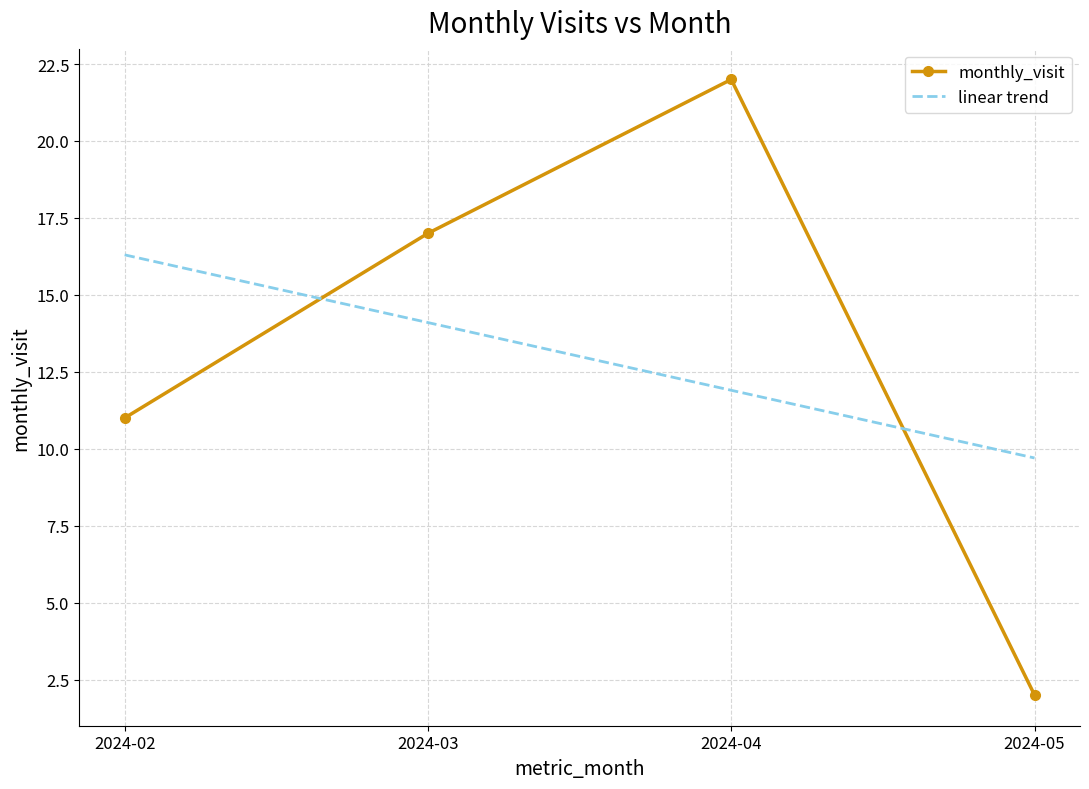

Between 2024-02 and 2024-05, which series saw the biggest shift?

monthly_visit